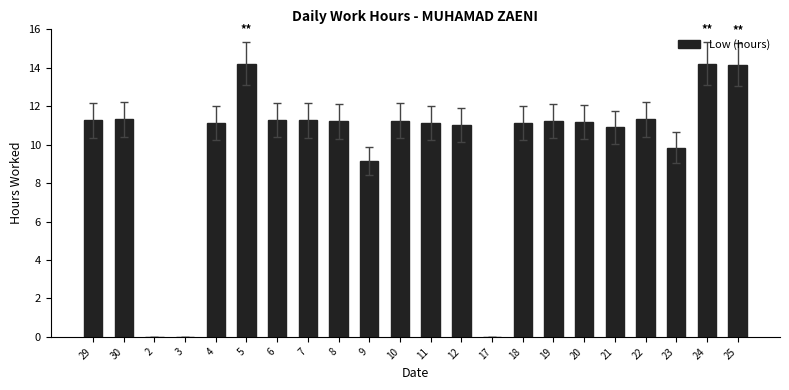

The value at 22 is 11.3. True or false?

True